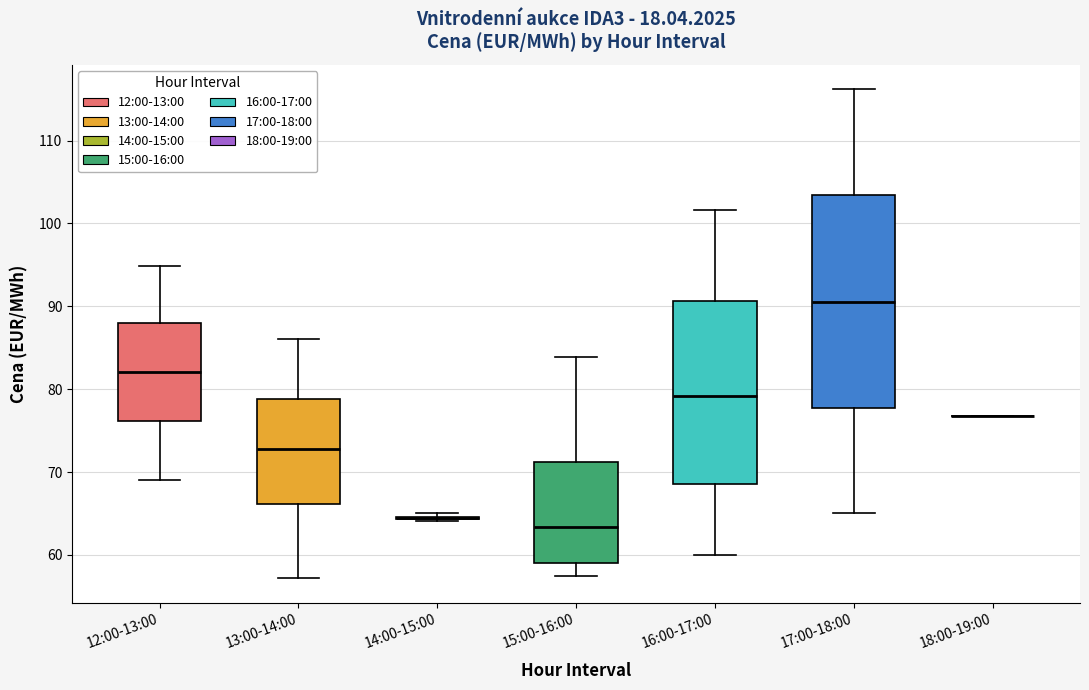

Which box is the tallest, from its lower edge to its upper edge?

17:00-18:00